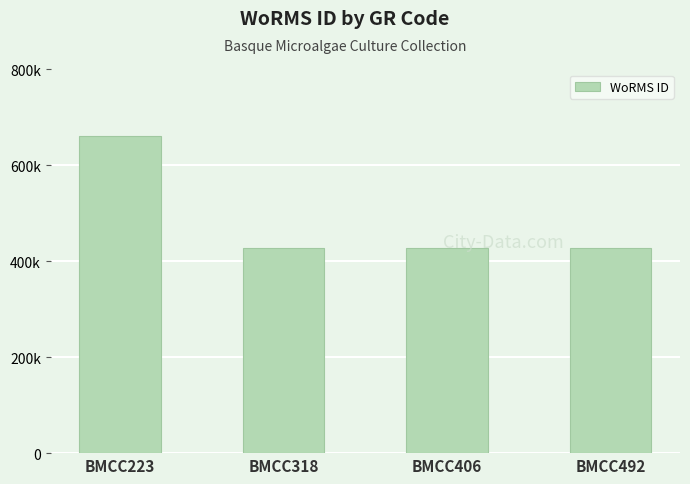

List the labels in order of value, largest first.

BMCC223, BMCC318, BMCC406, BMCC492